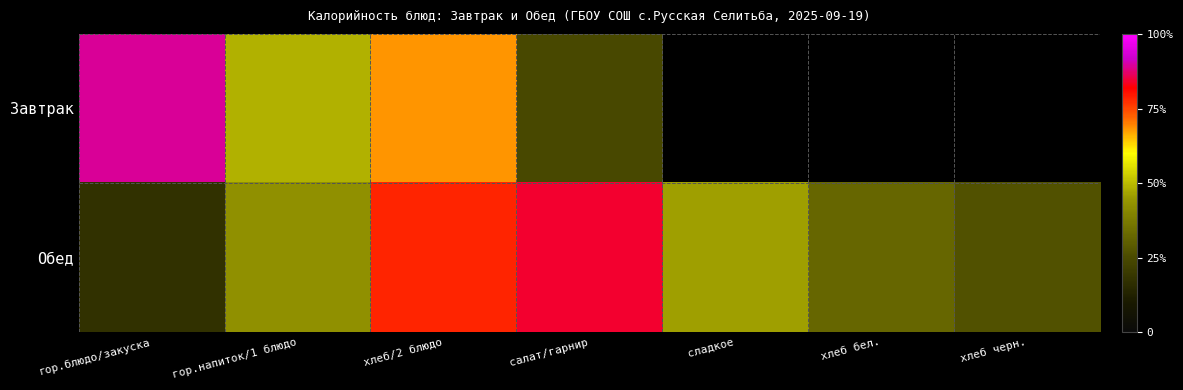

Which category has the lowest value in the Обед series?

гор.блюдо/закуска